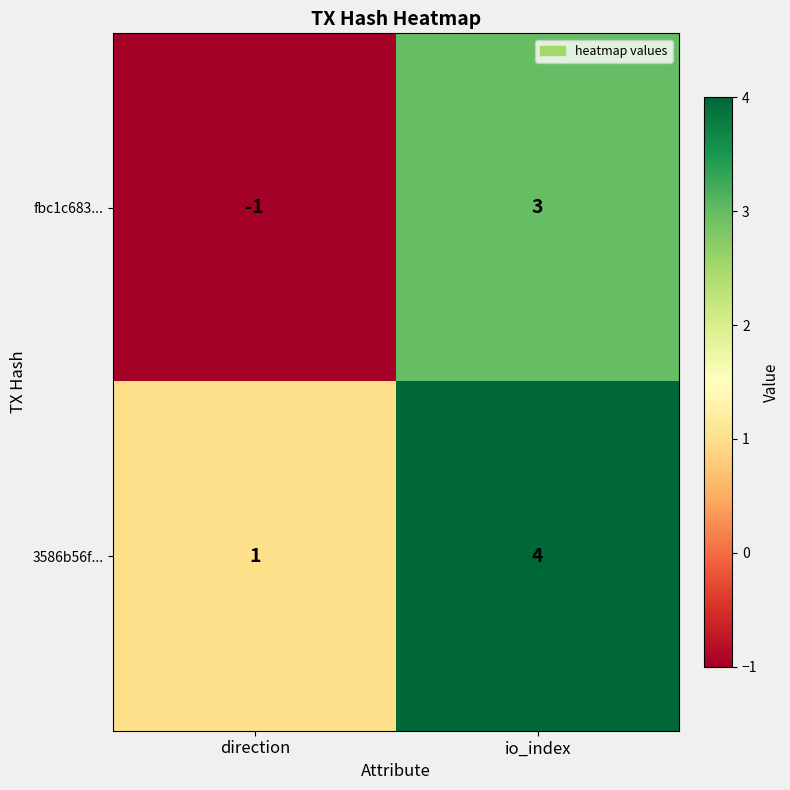

Is the value of fbc1c683... at io_index greater than the value of 3586b56f... at direction?

Yes